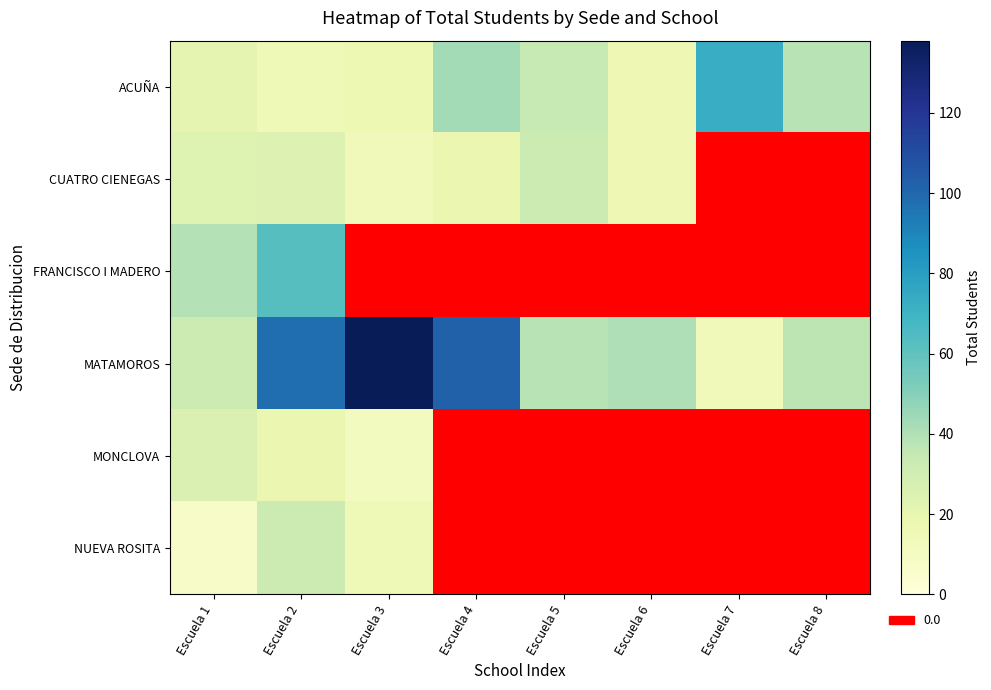

Is it true that FRANCISCO I MADERO equals 27 at Escuela 6?

False